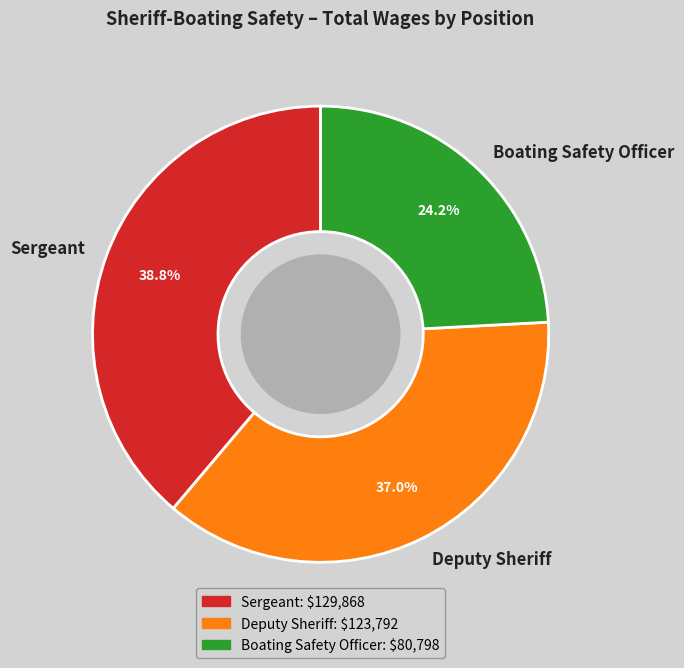

How many slices are in this pie chart?

3